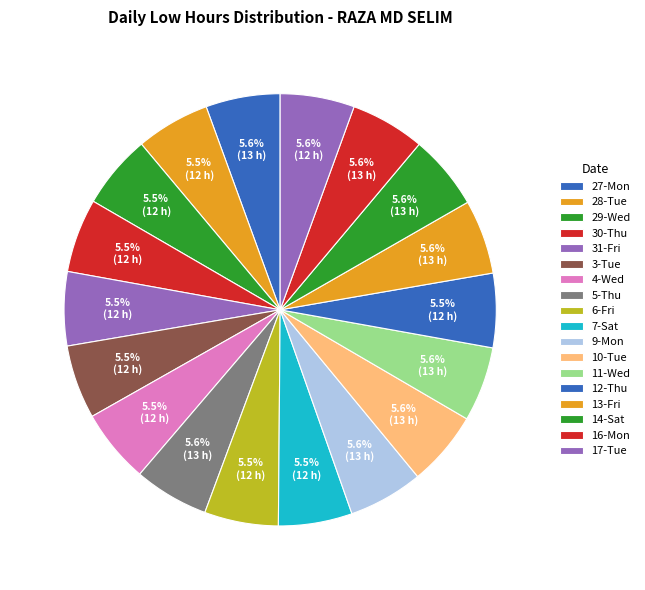

How many slices are in this pie chart?

18